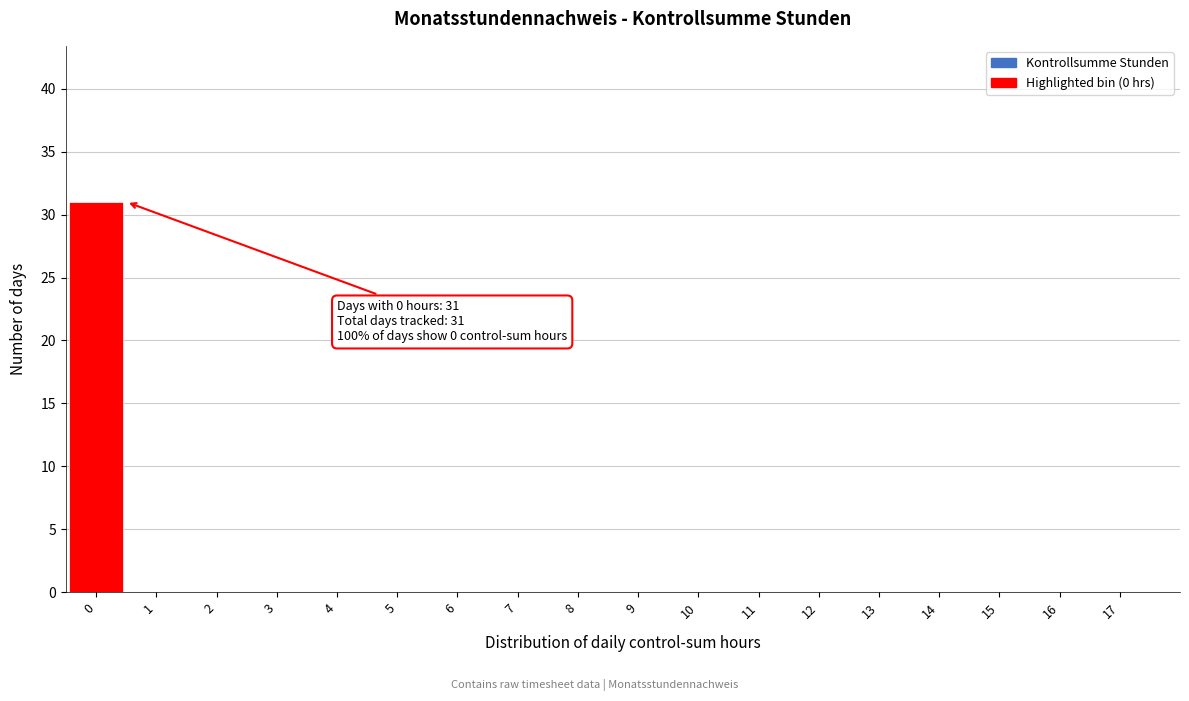

Over which range of the x-axis is the bar tallest?

-0.5 to 0.5